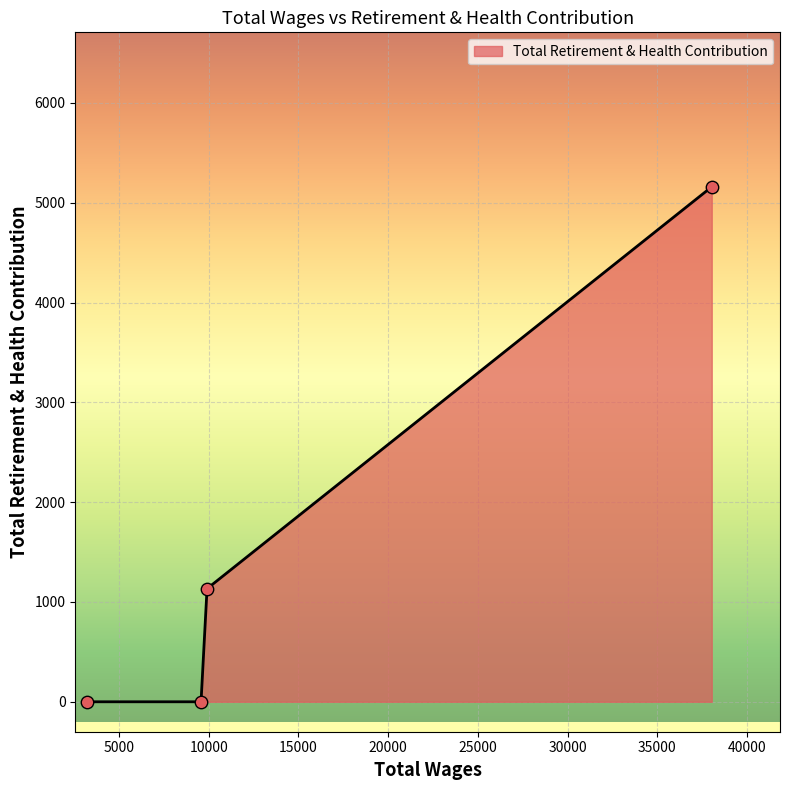

What is the average value?

1573